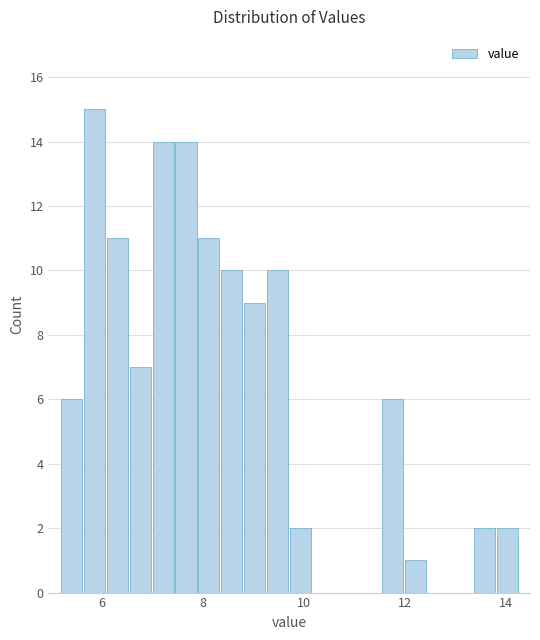

Around what value on the x-axis is the tallest bar? Give the approximate position of its centre, as read against the axis.

5.8